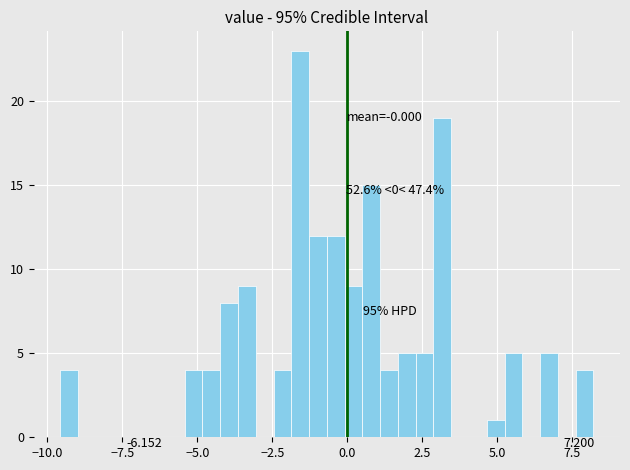

Read against the x-axis, roughly where is the centre of the tallest bar?

-1.5